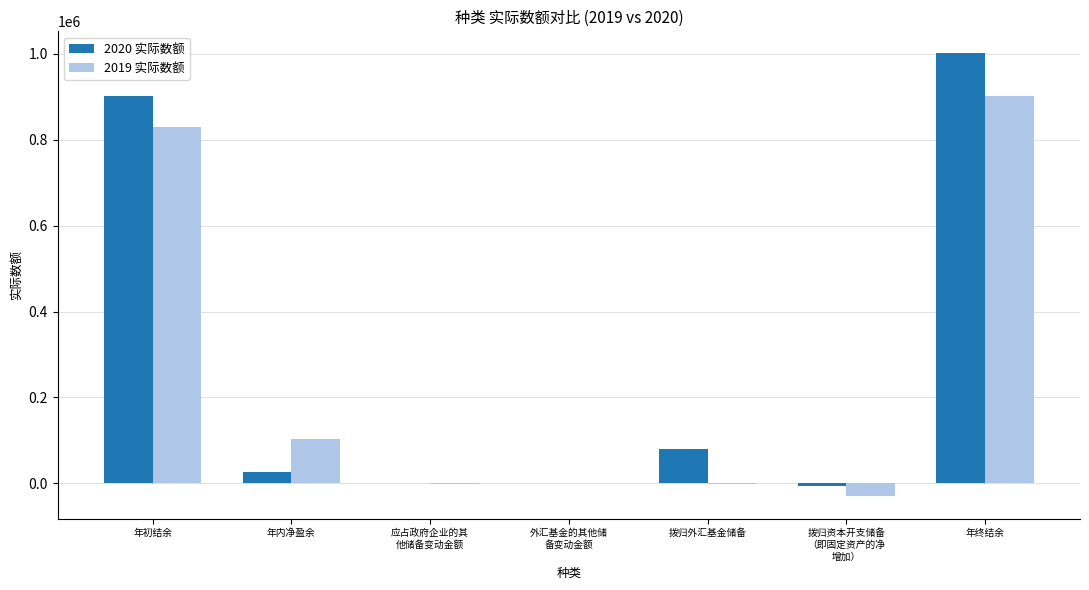

What is the total value across all series at 年终结余?

1902533